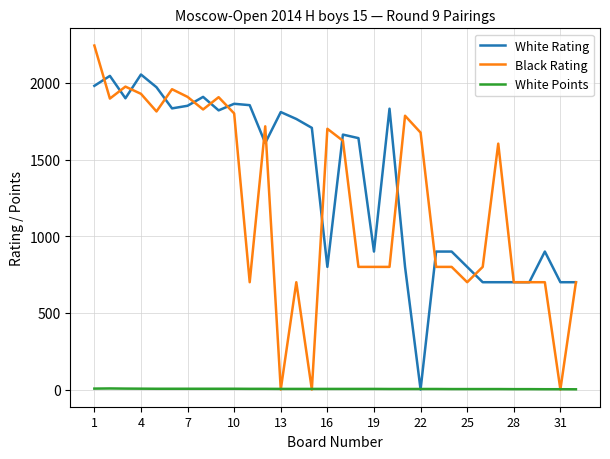

What is the maximum value shown in the chart?

2244.0